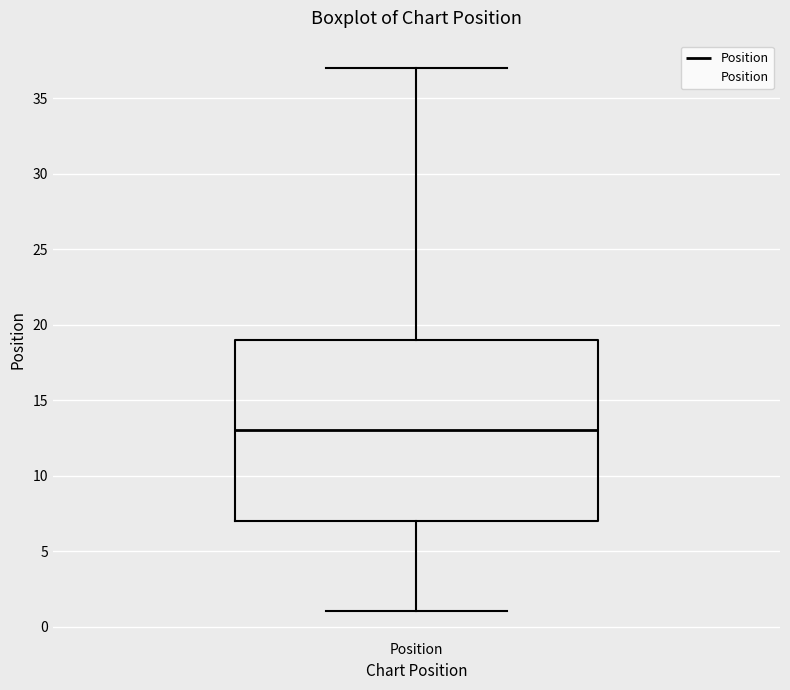

Read this box plot against the y-axis: the position of the median line, the range covered by the box, and the ends of both whiskers. The values are not printed on the chart, so give them approximately, as read against the axis.

median 13, box 7 to 19, whiskers 1 to 37